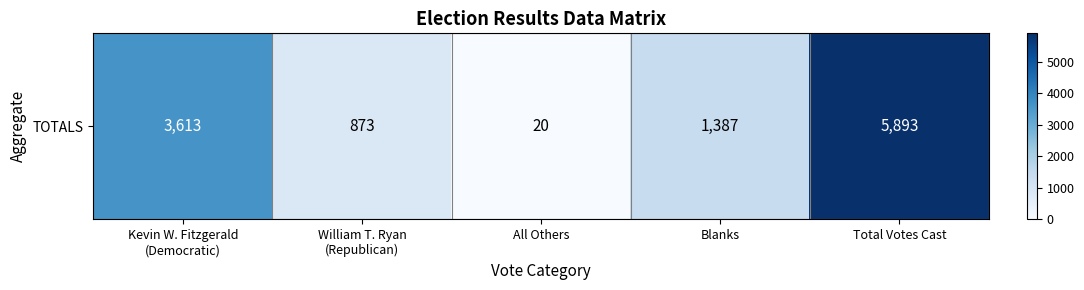

At which category does the chart reach its peak across all series?

Total Votes Cast